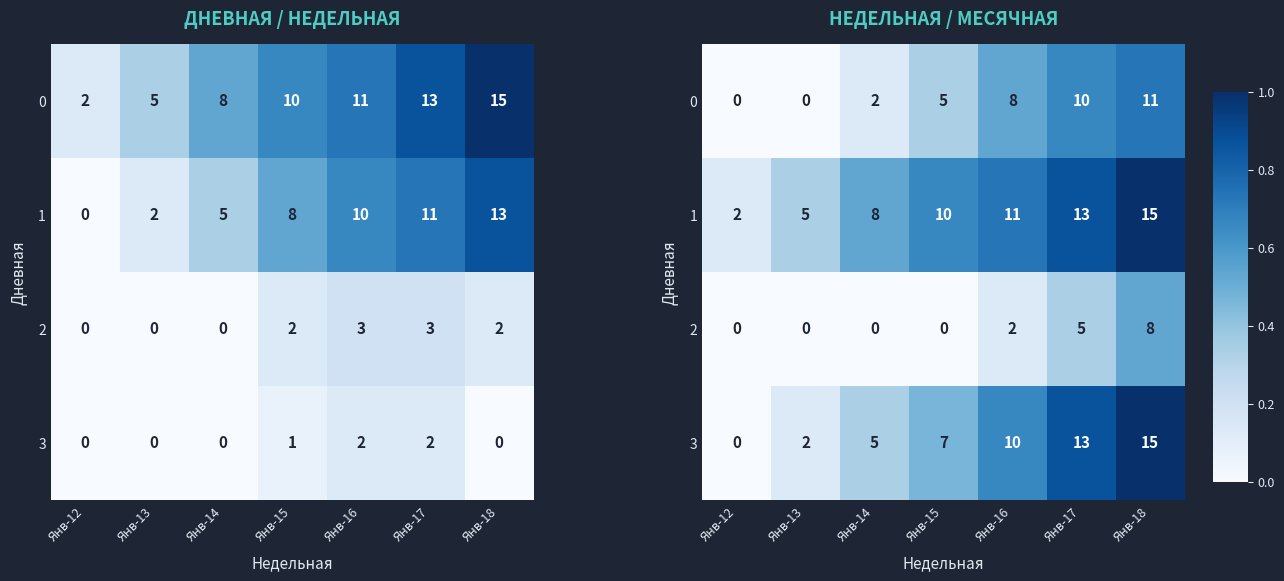

Is the value of 2 at Янв-16 greater than the value of 3 at Янв-13?

No